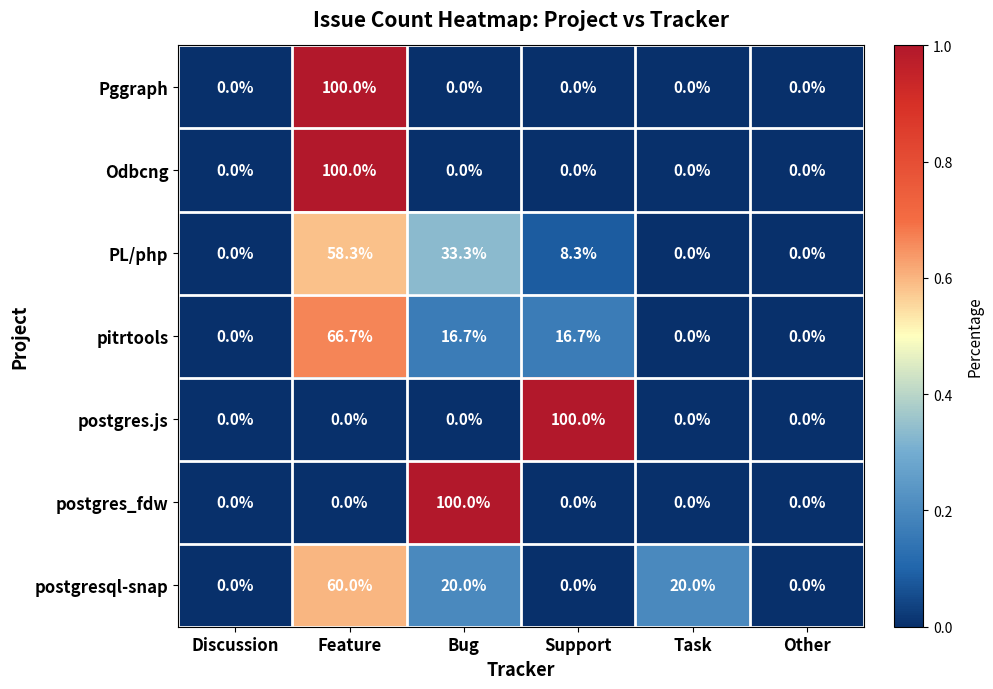

Is it true that postgres.js equals 56.5 at Discussion?

False